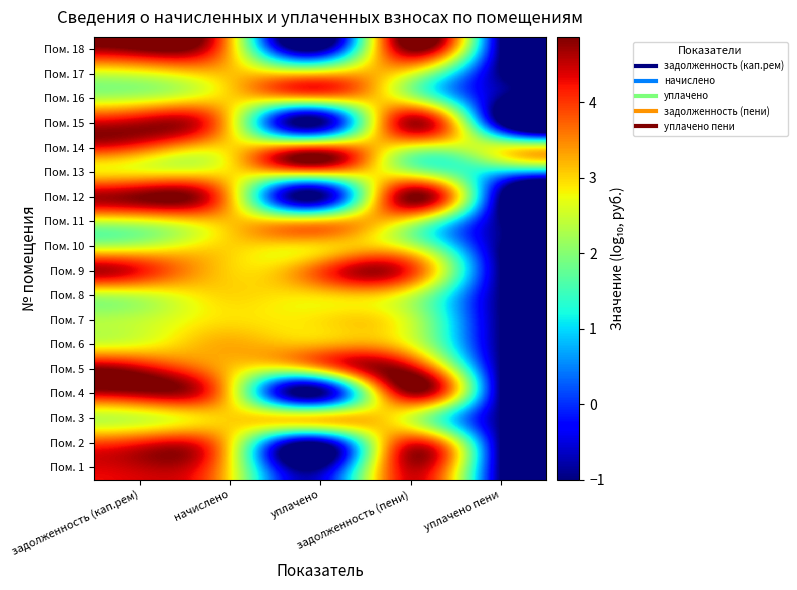

Which series has the largest range (max minus min)?

Пом. 18